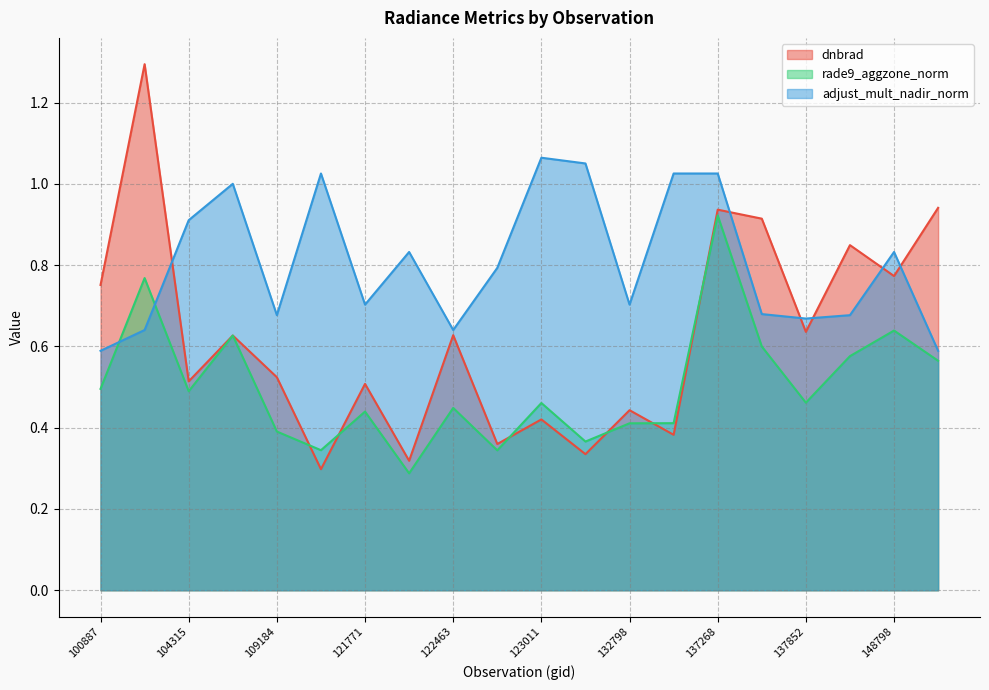

True or false: rade9_aggzone_norm has more than 0 points higher than both neighbors.

True